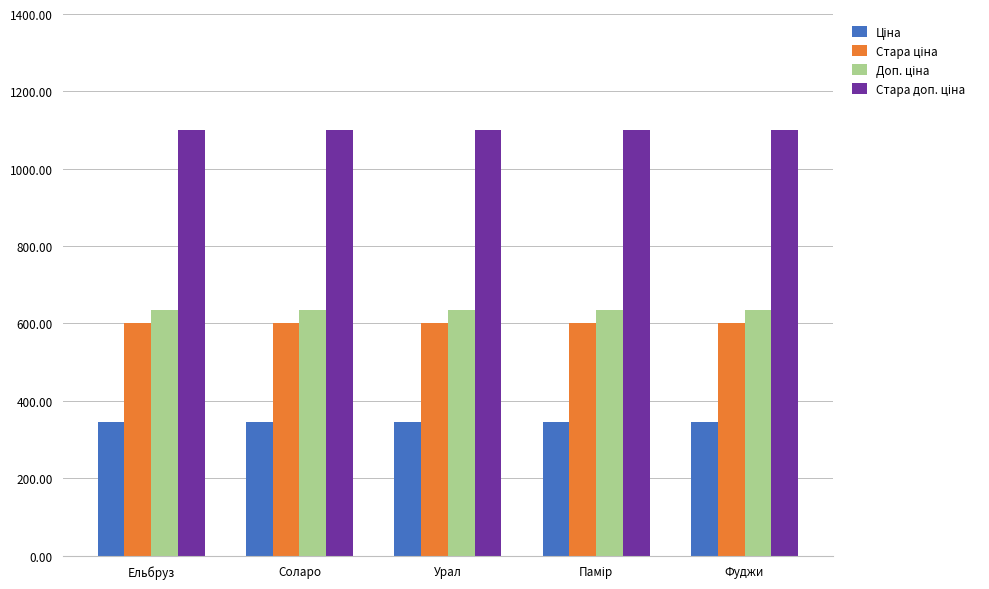

What is the spread (max minus min) of values at Фуджи?

754.4